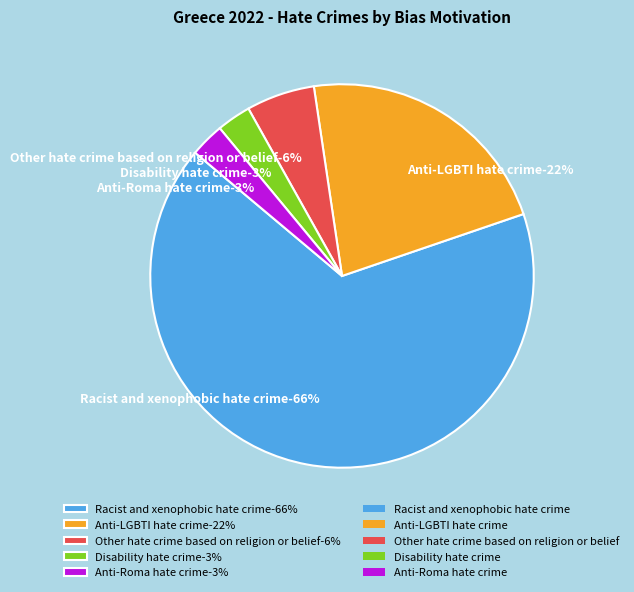

Count the number of slices in the pie.

5